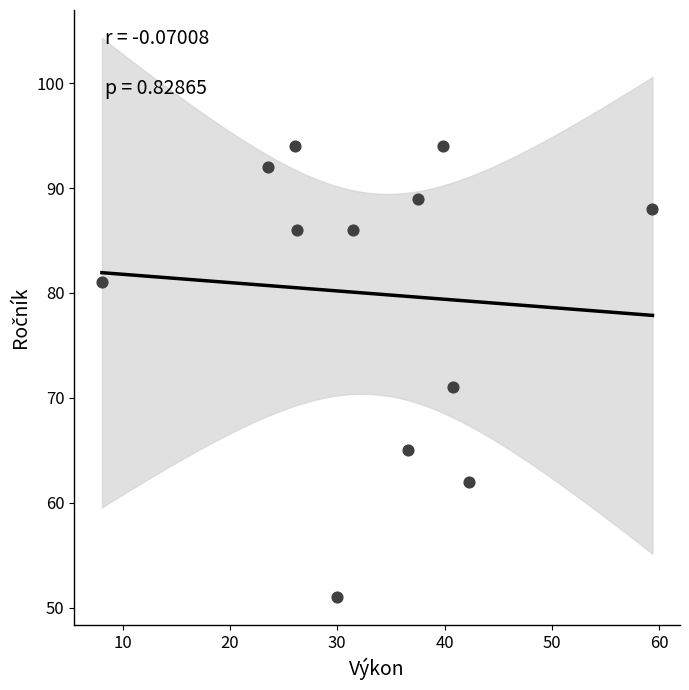

What is the average Y value?

80